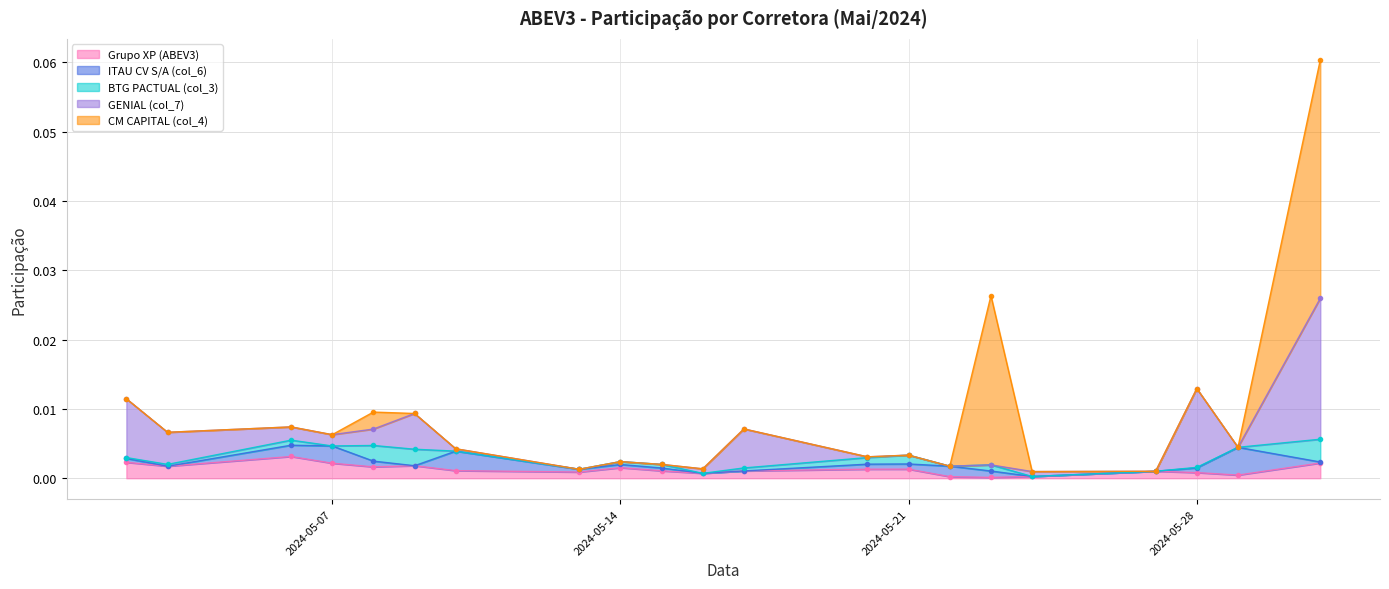

How many lines are shown in the chart?

5